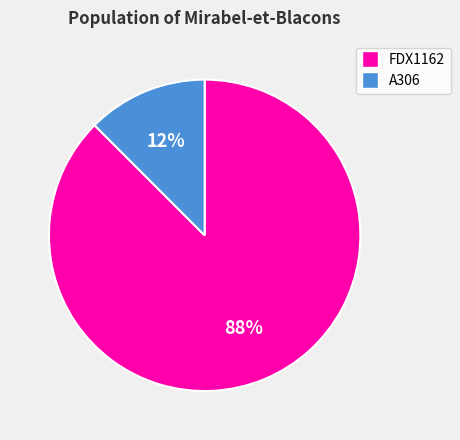

The A306 slice represents 1% of the pie. True or false?

False